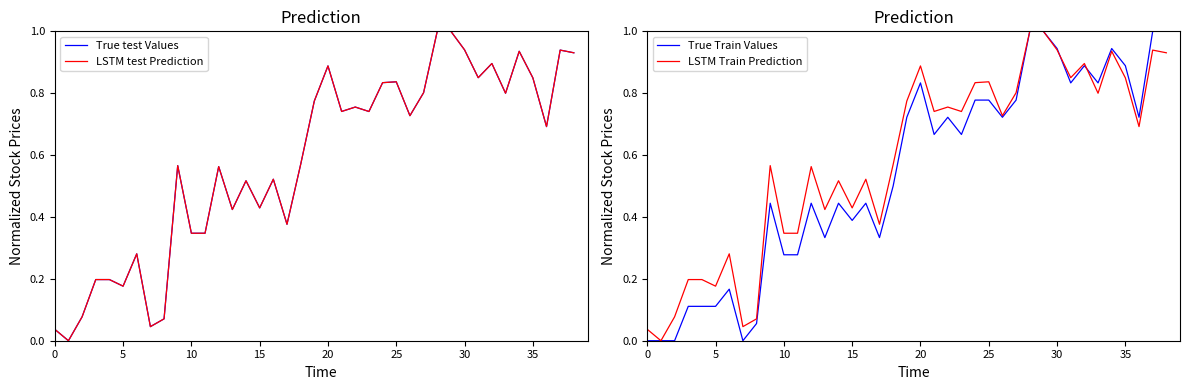

How many positive values does the True Train Values series have?

35